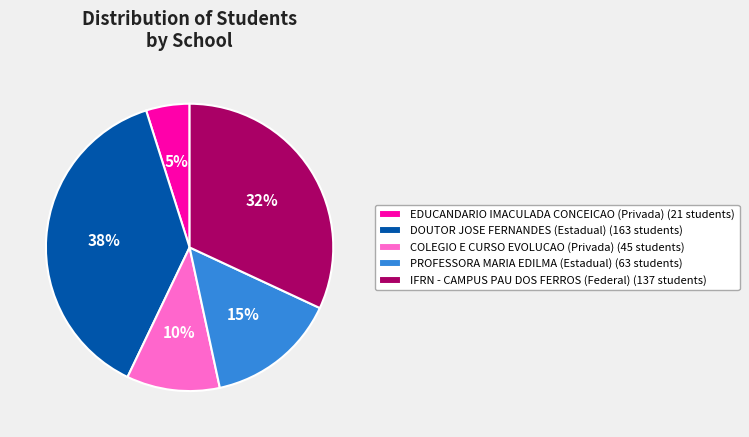

What is the ratio of the value at EDUCANDARIO IMACULADA CONCEICAO (Privada) (21 students) to the value at PROFESSORA MARIA EDILMA (Estadual) (63 students)?

0.3